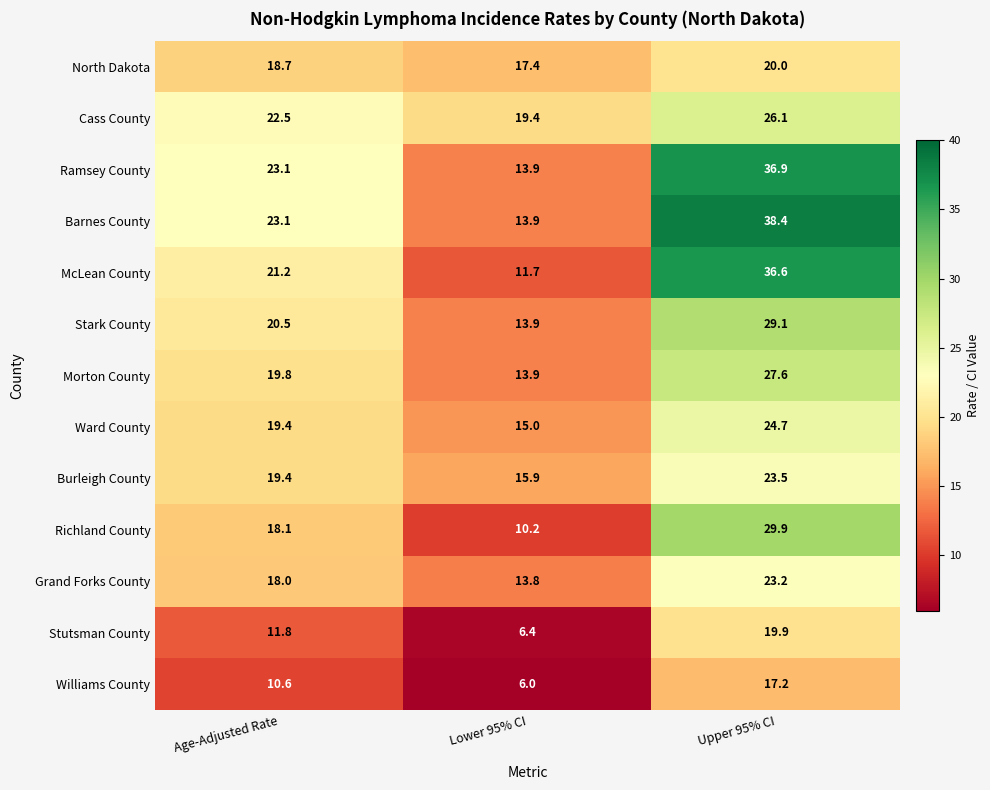

True or false: Burleigh County has a value of 15.4 at Upper 95% CI.

False